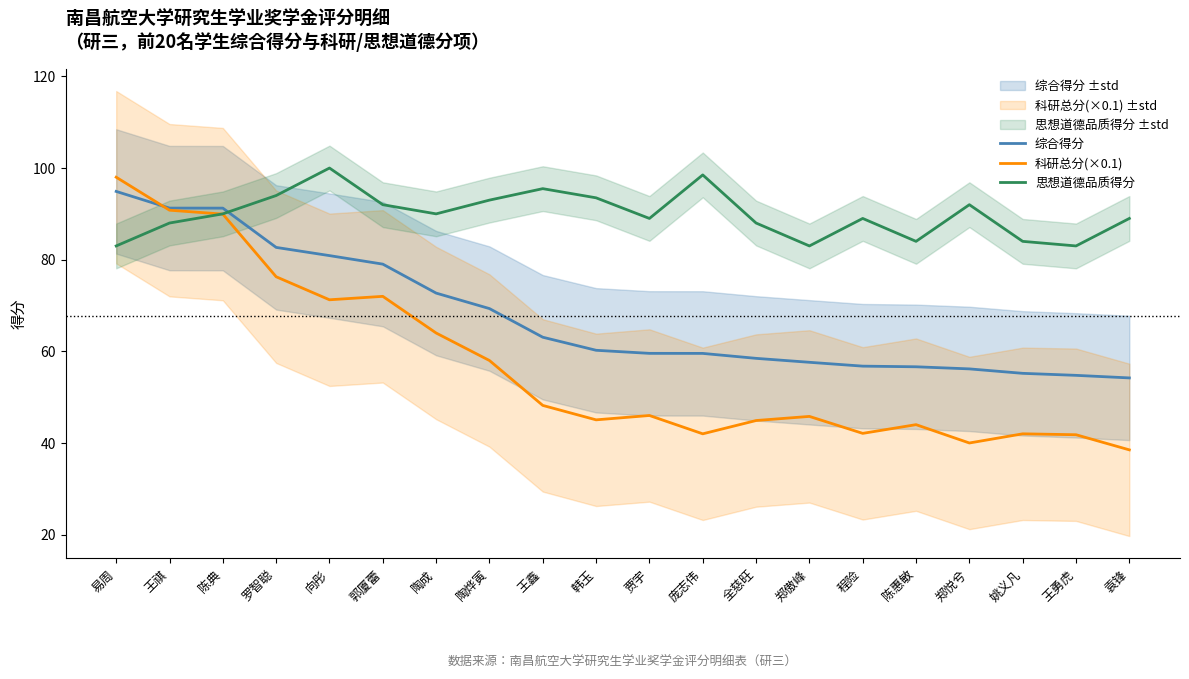

Which has a higher value, 陶烨寅 or 贾宇?

陶烨寅